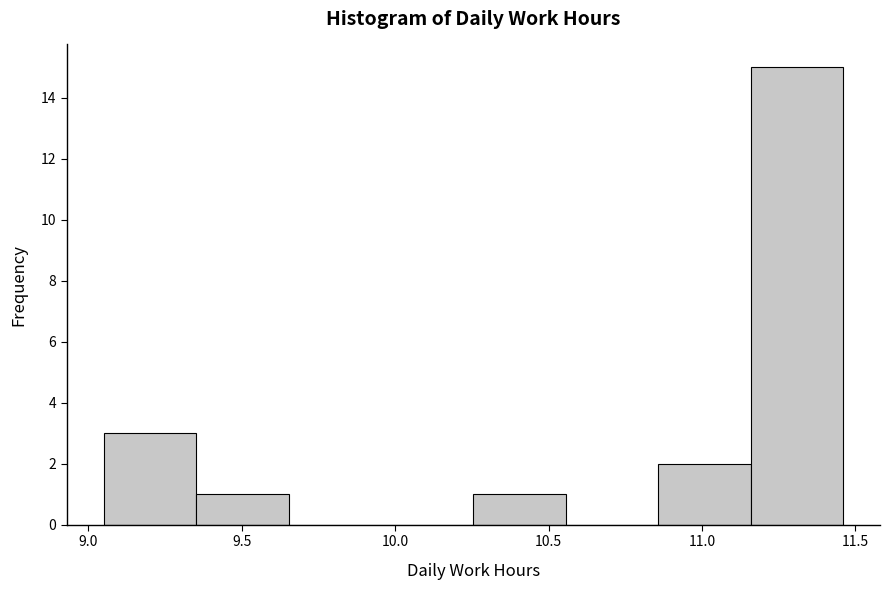

How tall is the bar that spans 9.35 to 9.65 on the x-axis? Neither the bar edges nor the heights are printed on the chart, so give them approximately, as read against the axes.

1